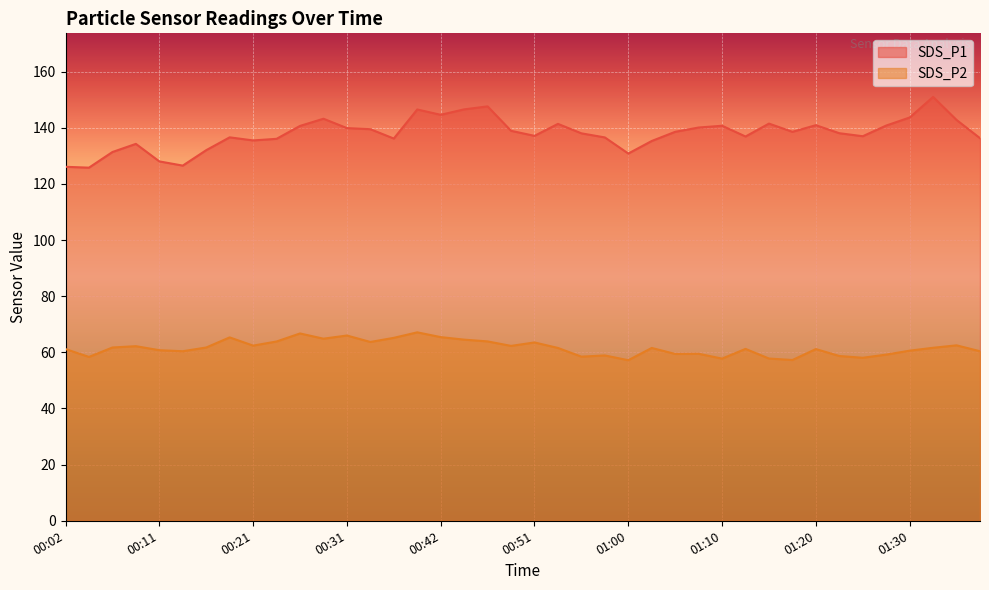

What is the value of the SDS_P1 point at the 14th from the left?

139.5